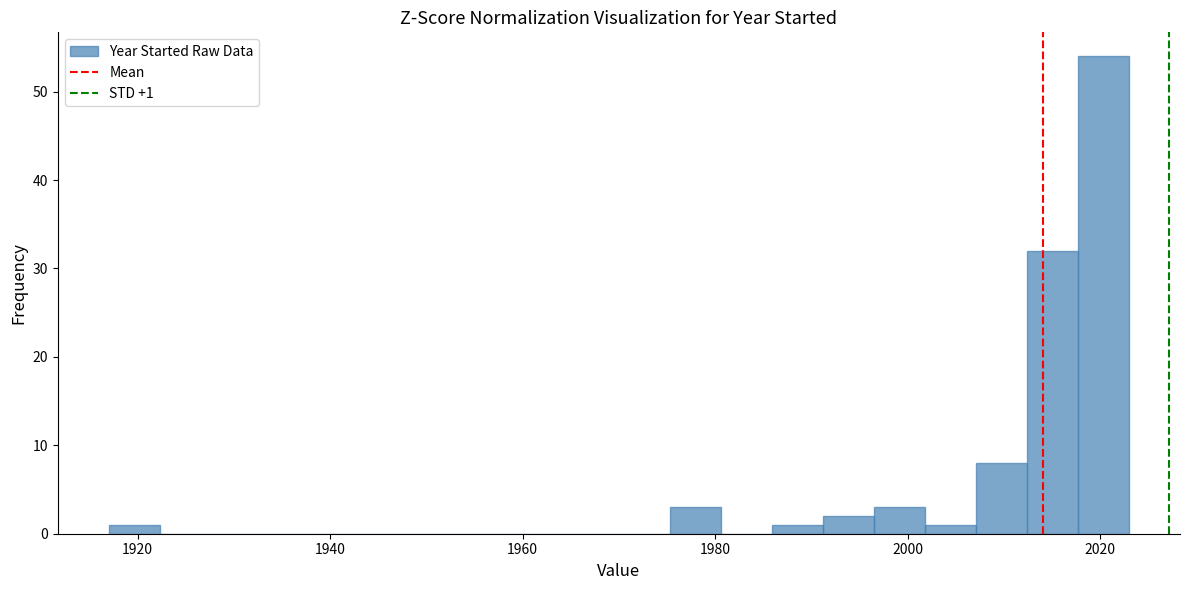

Read against the x-axis, roughly where is the centre of the tallest bar?

2020